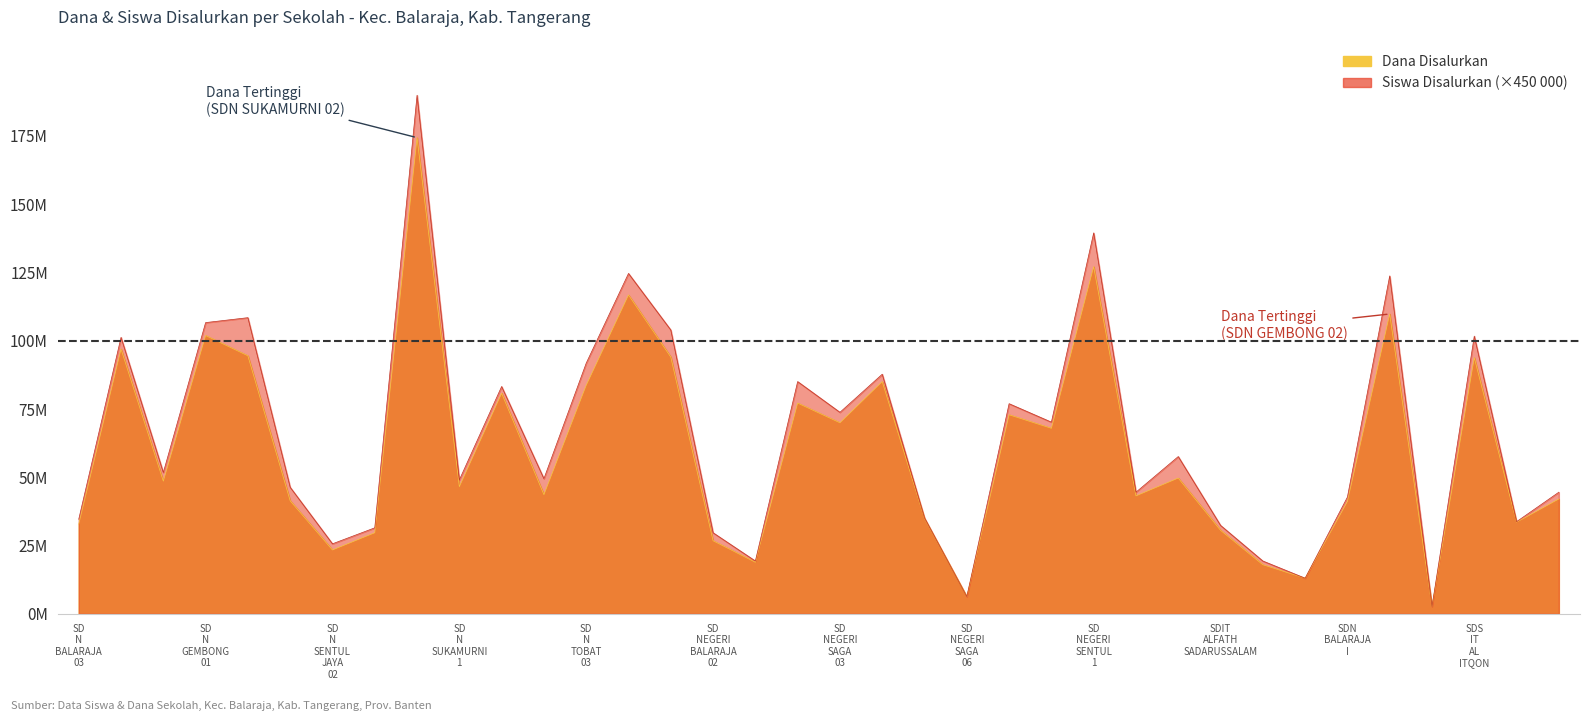

True or false: Siswa Disalurkan and Dana Disalurkan cross at least once.

False